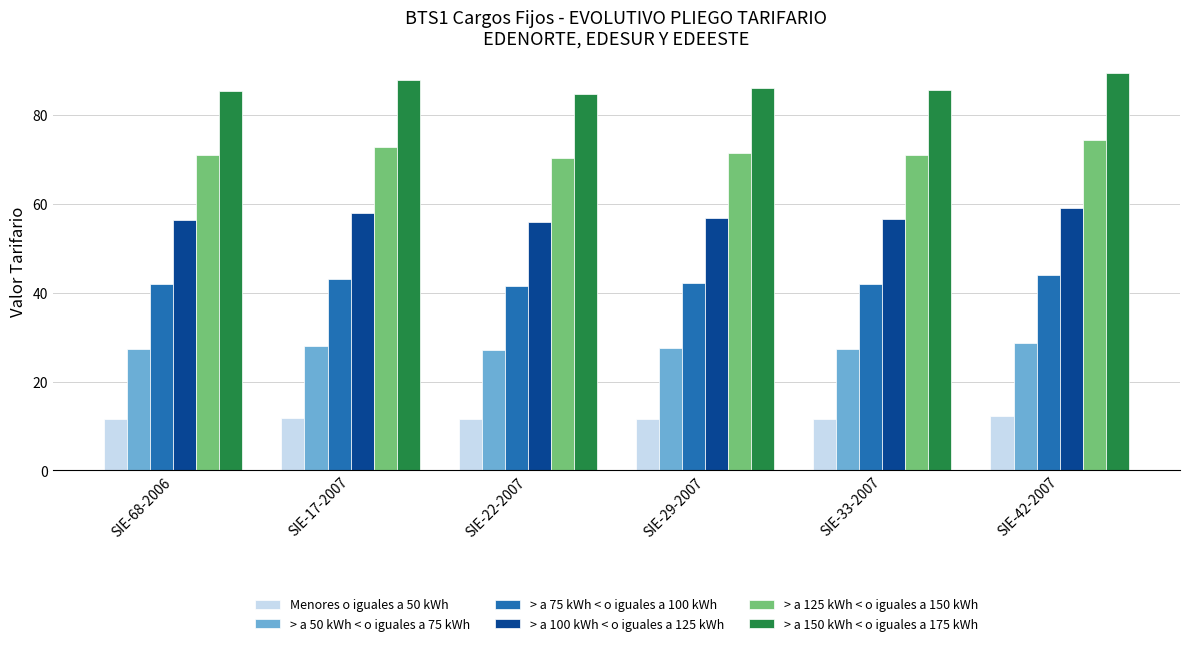

Rank the series by their average value, from lowest to highest.

Menores o iguales a 50 kWh, > a 50 kWh < o iguales a 75 kWh, > a 75 kWh < o iguales a 100 kWh, > a 100 kWh < o iguales a 125 kWh, > a 125 kWh < o iguales a 150 kWh, > a 150 kWh < o iguales a 175 kWh